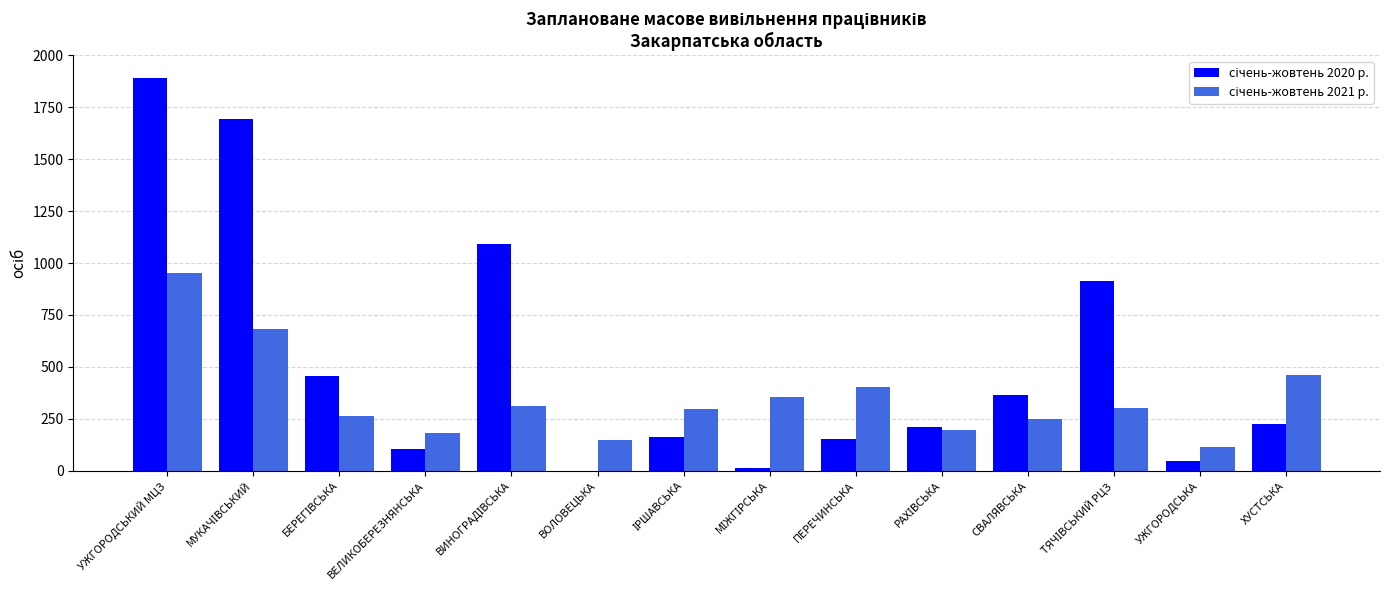

At which category is the sum across all series the highest?

УЖГОРОДСЬКИЙ МЦЗ